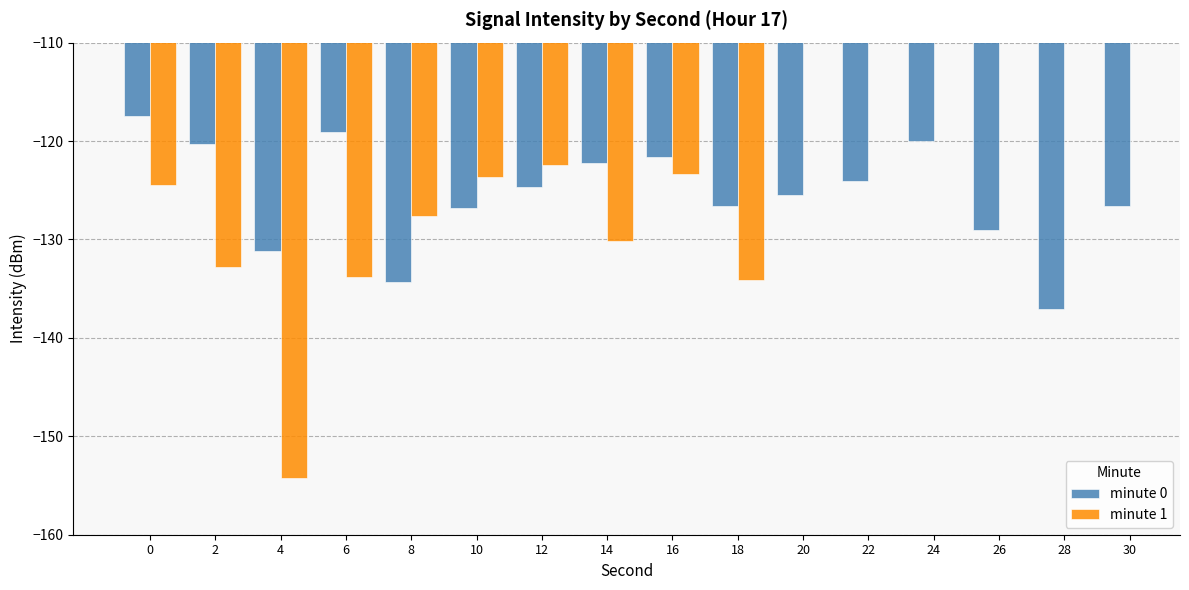

What is the difference between the maximum and minimum values in the minute 1 series?

31.9